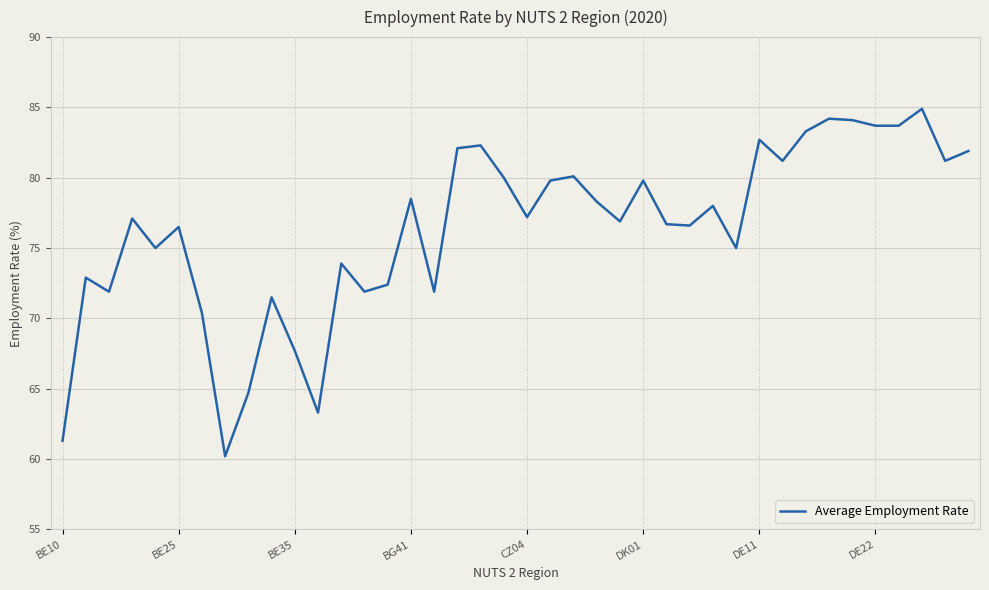

What is the difference between the maximum and minimum values?

24.7